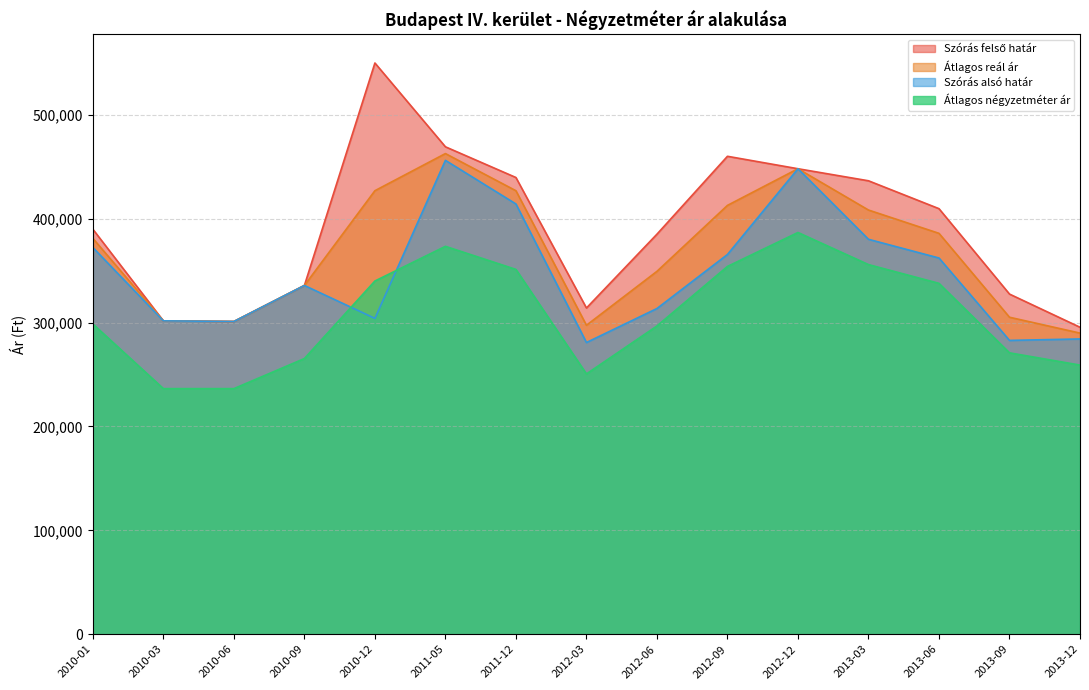

What is the difference between the highest and lowest values at 2012-09?

106047